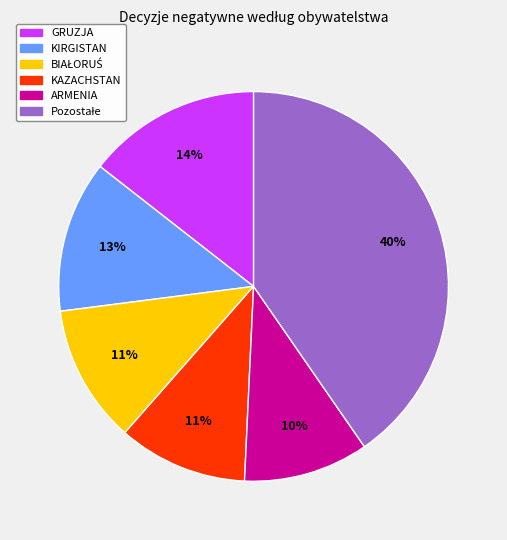

What percentage is the GRUZJA slice, to the nearest percent?

14%